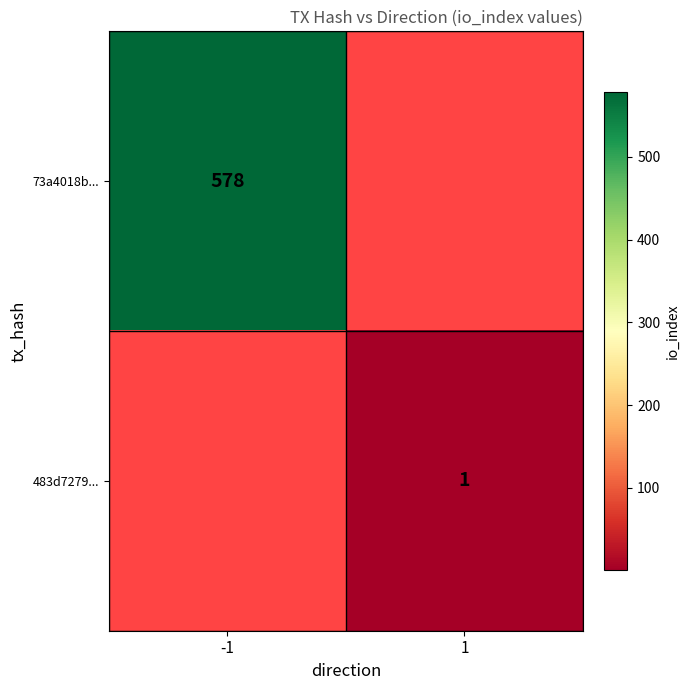

Is it true that 483d7279... equals 1 at 1?

True